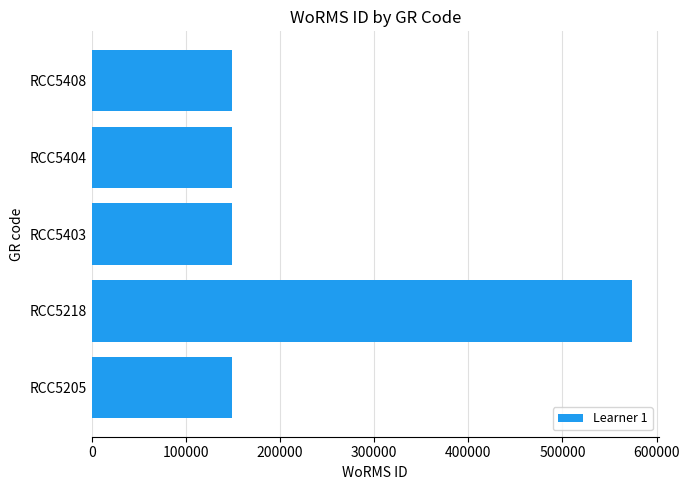

Reading bottom to top, list all the values displayed in this chart.

RCC5205=149186	RCC5218=573610	RCC5403=149186	RCC5404=149186	RCC5408=149186